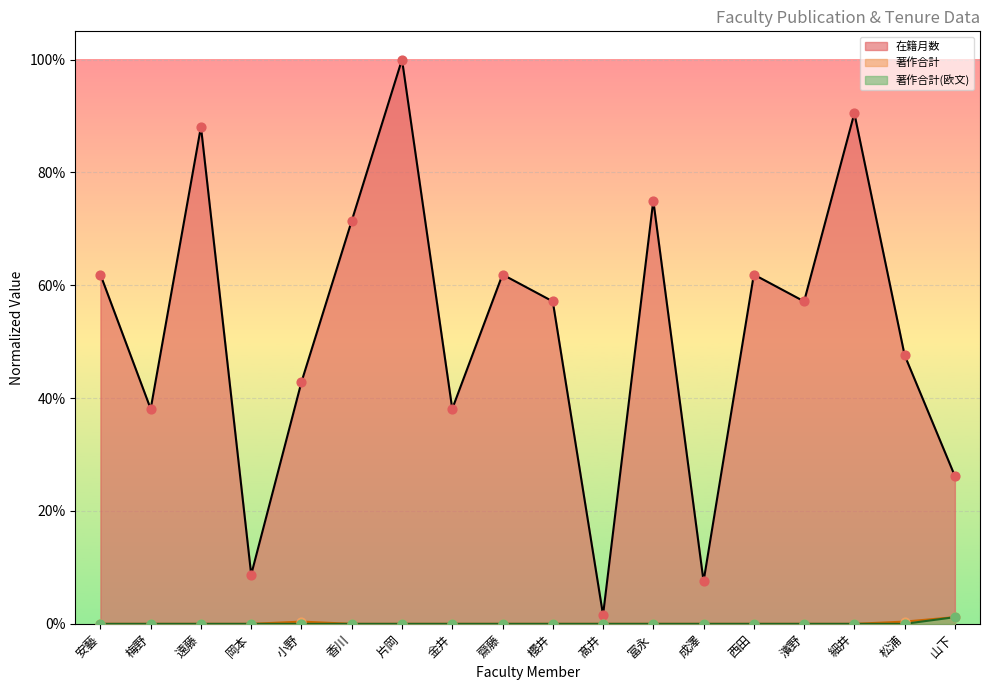

At which category is the sum across all series the highest?

片岡